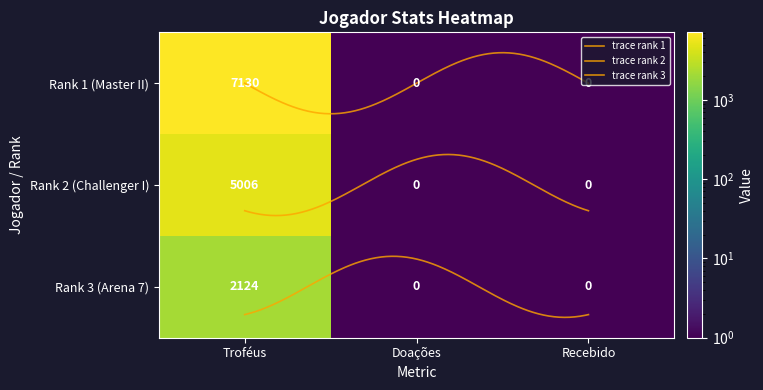

How many data points in Rank 3 - Arena 7 are above 1?

1